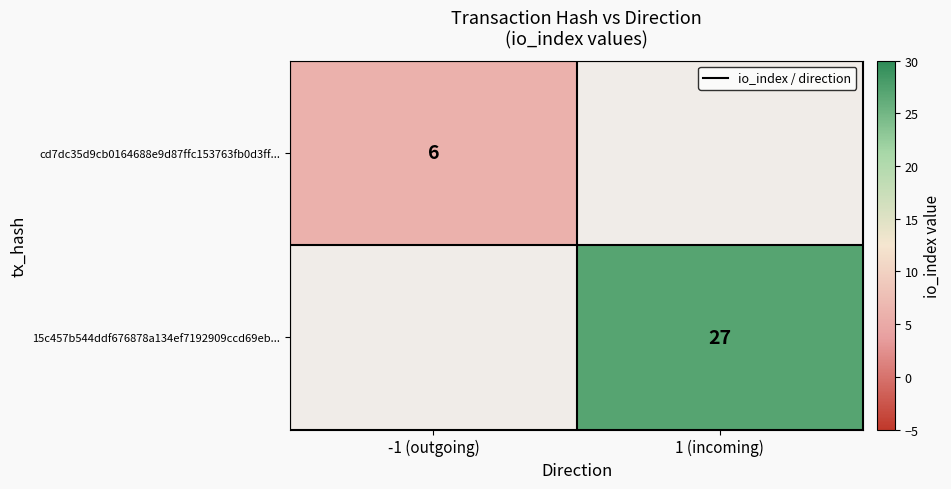

Count the number of categories in the chart.

2